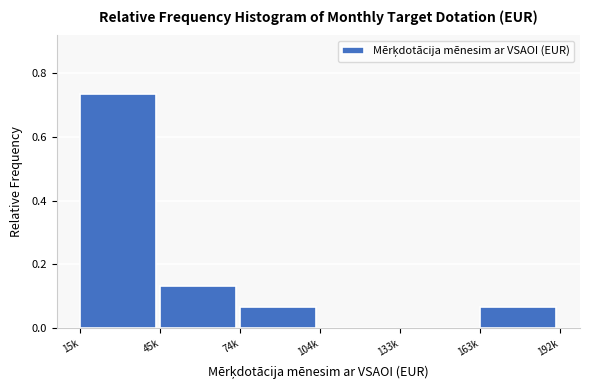

Which has a higher value, 15k or 104k?

15k